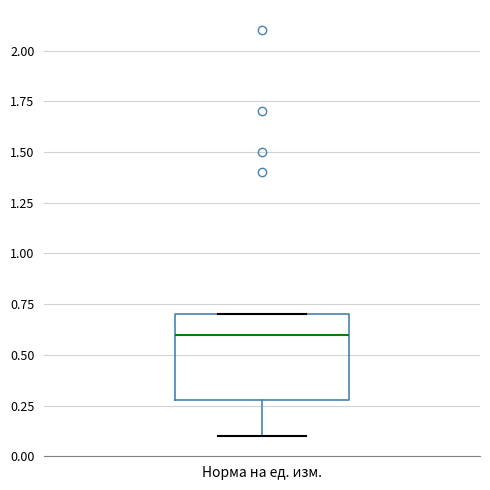

Transcribe this box plot: give where the median line is, the range the box spans, and where the two whiskers end, as read against the y-axis. The values are not printed on the chart, so give them approximately, as read against the axis.

median 0.6, box 0.3 to 0.7, whiskers 0.1 to 0.7